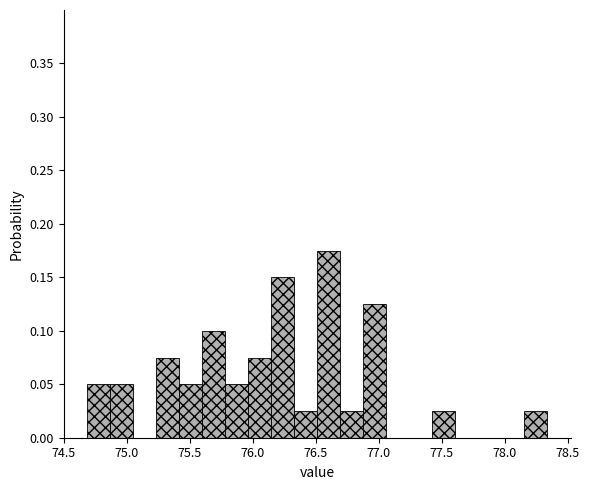

Around what value on the x-axis is the tallest bar? Give the approximate position of its centre, as read against the axis.

76.60